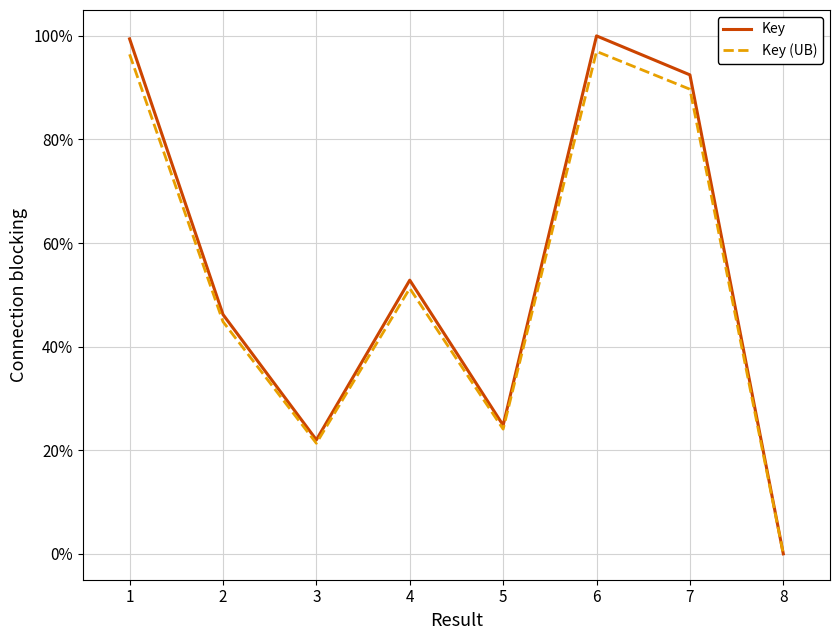

Does the chart display data point markers on the line(s)?

No